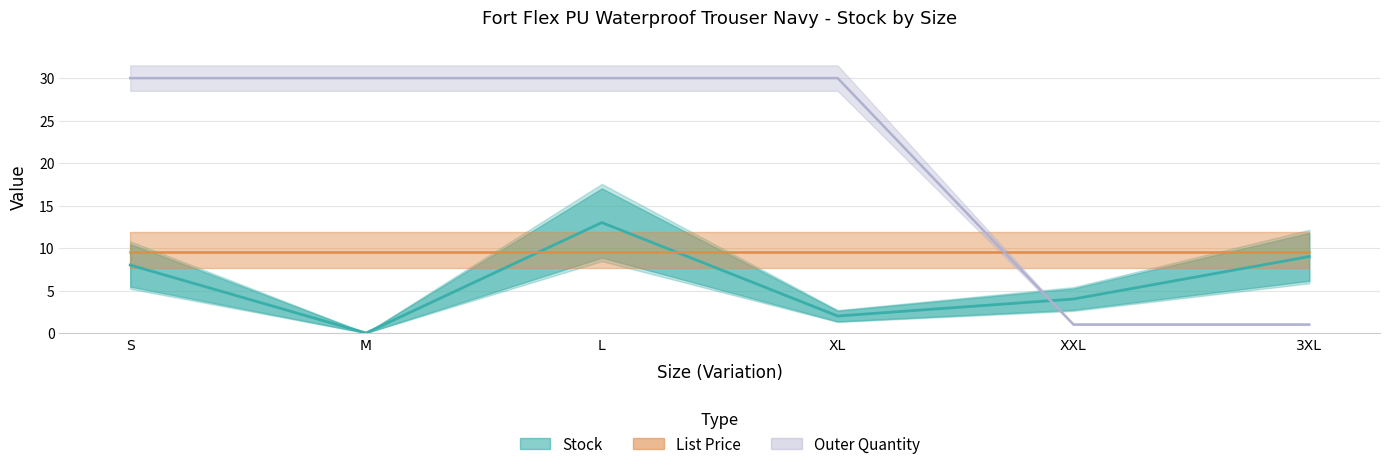

Is the value of Stock at S greater than the value of Outer Quantity at S?

No